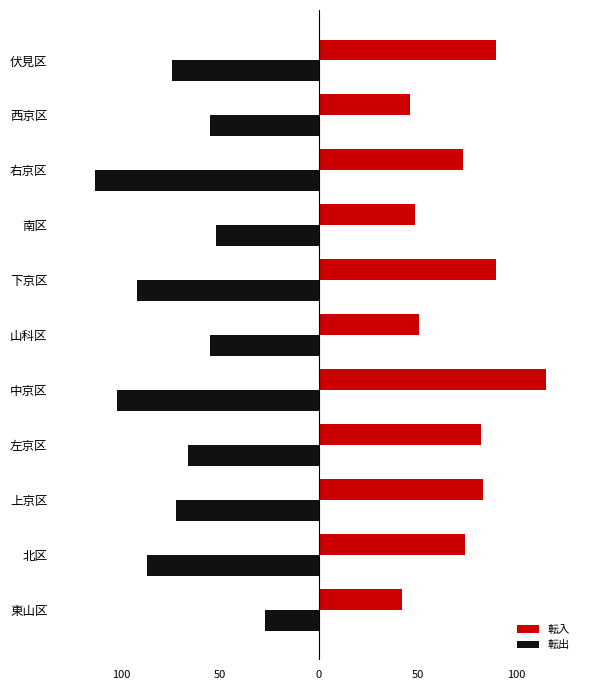

What are all the series names shown in the legend?

転入, 転出